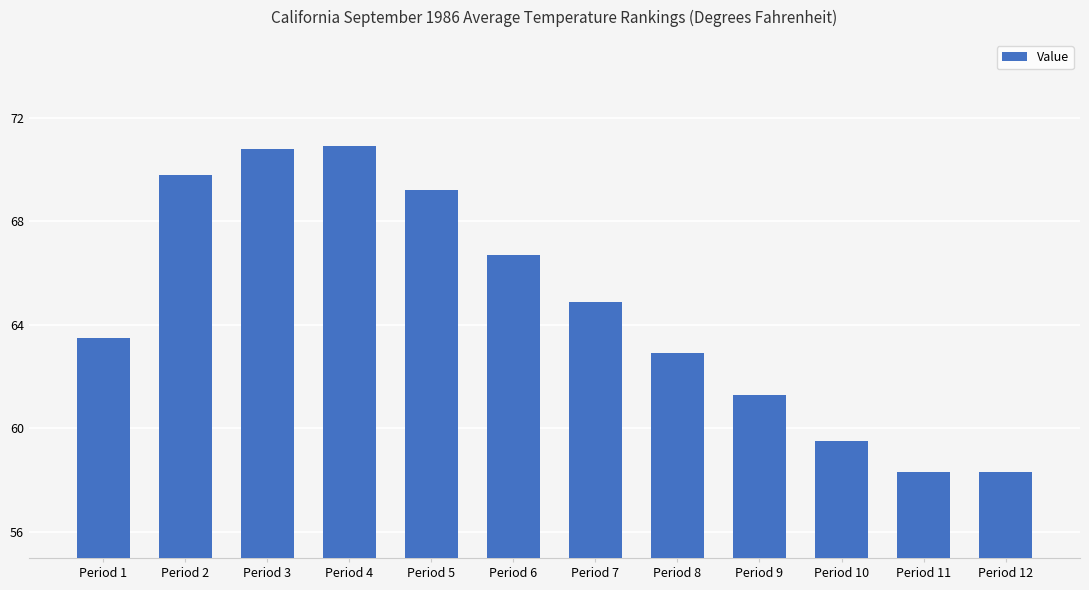

Reading right to left, list all the values displayed in this chart.

Period 12=58.3	Period 11=58.3	Period 10=59.5	Period 9=61.3	Period 8=62.9	Period 7=64.9	Period 6=66.7	Period 5=69.2	Period 4=70.9	Period 3=70.8	Period 2=69.8	Period 1=63.5